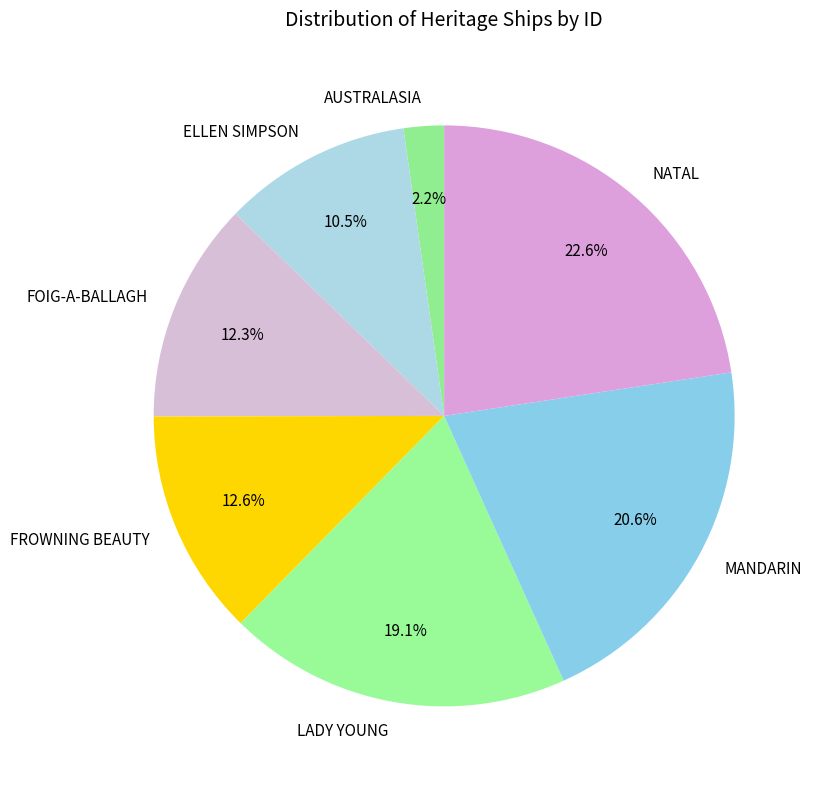

Is there any slice that represents more than half of the pie?

No